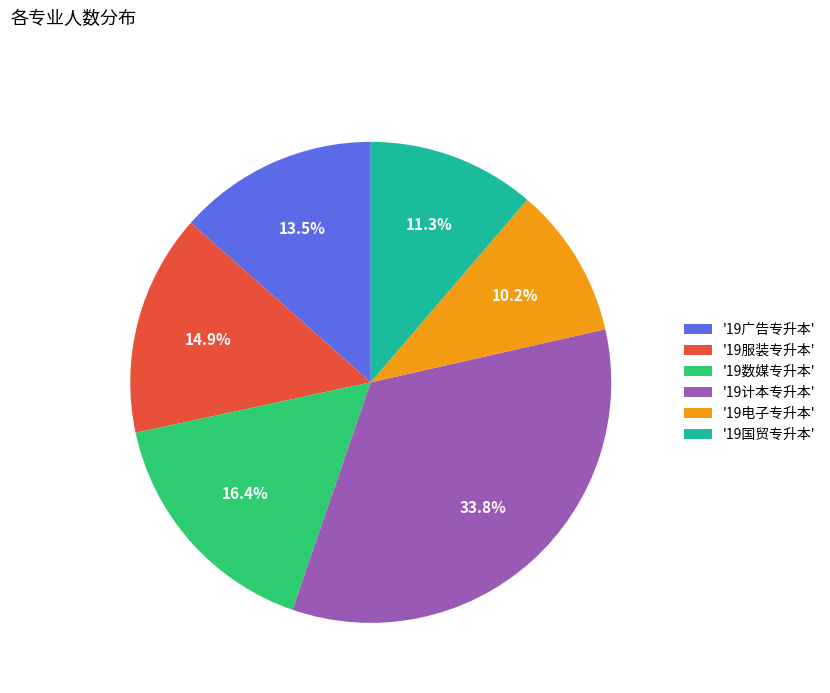

Does any single category account for the majority?

No